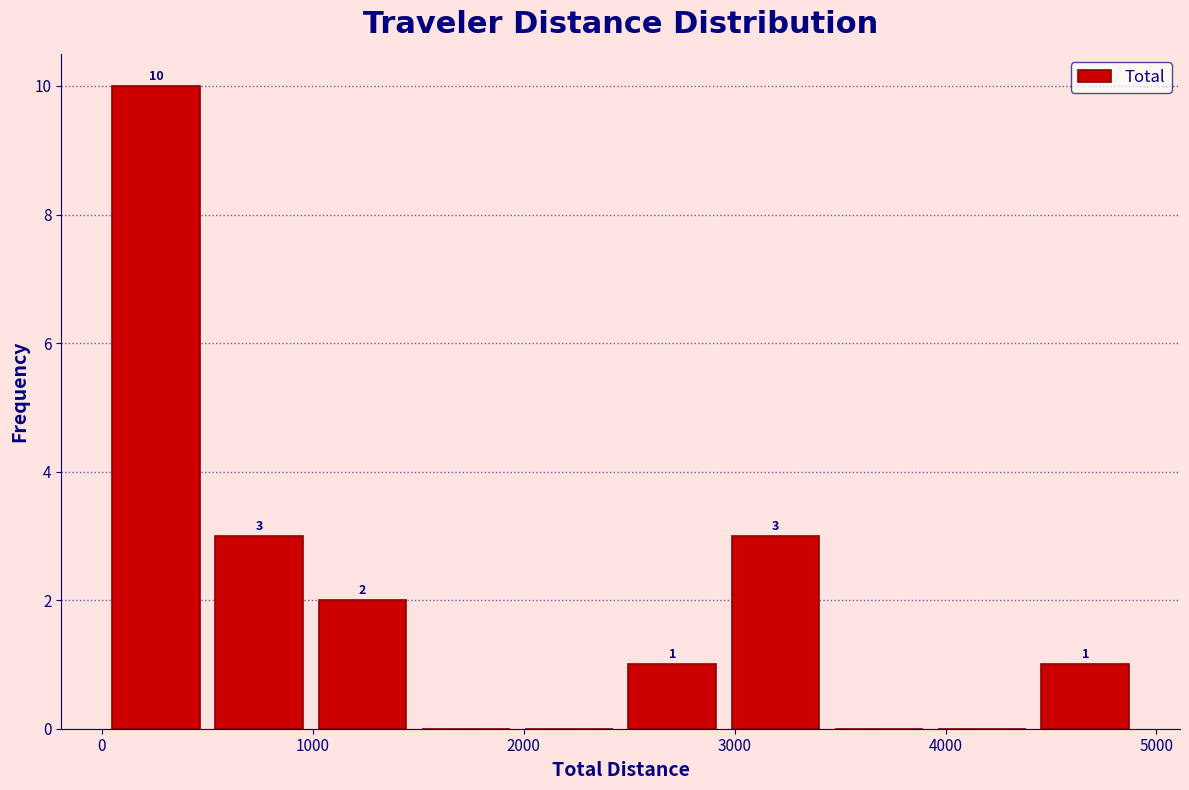

Over which range of the x-axis is the bar tallest?

0 to 500